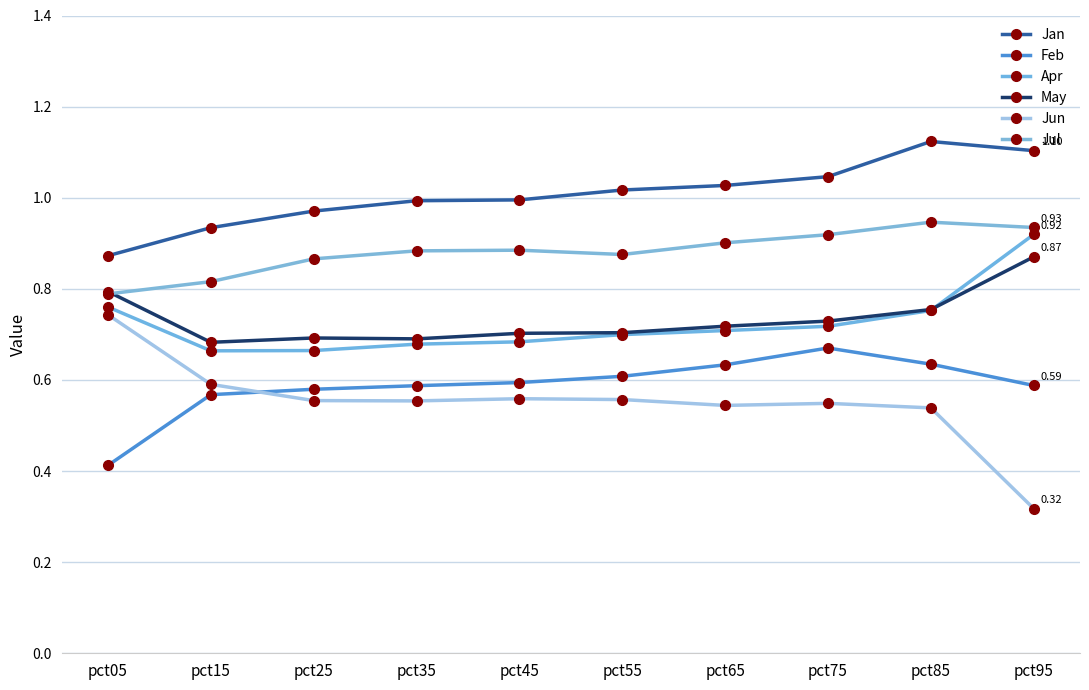

What is the value of the Jun point at the 1st from the left?

0.7